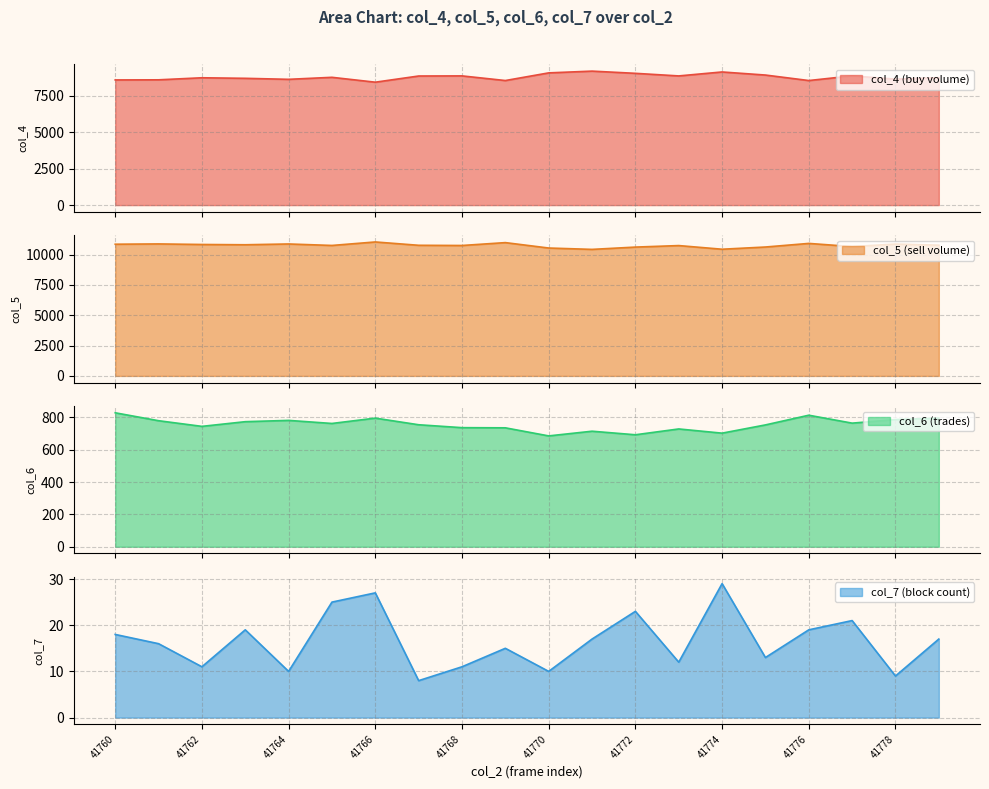

At how many categories does at least one series exceed 8753?

20